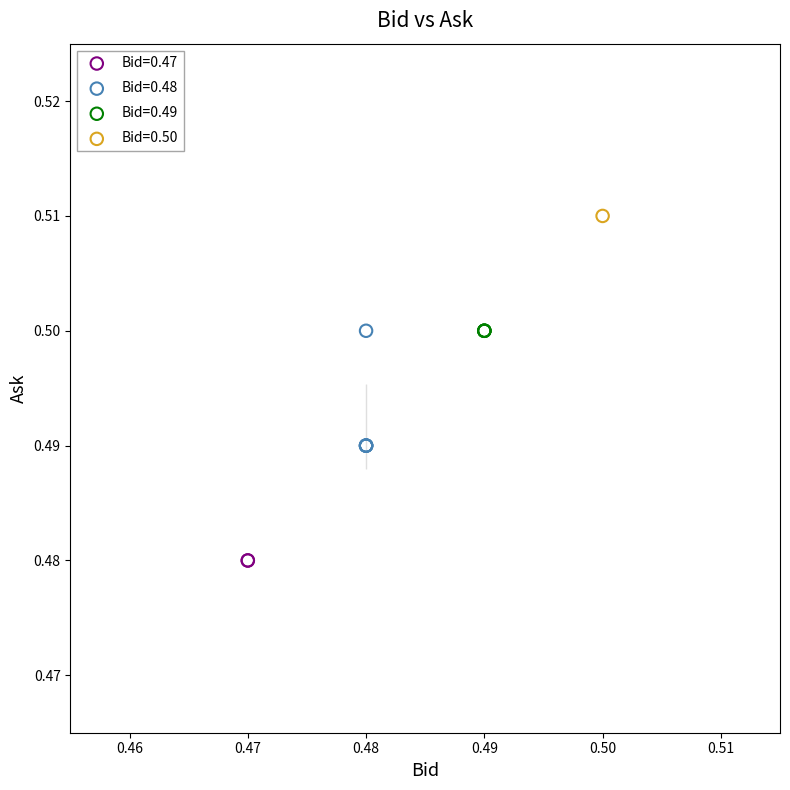

What are all the series names shown in the legend?

Bid=0.47, Bid=0.48, Bid=0.49, Bid=0.50